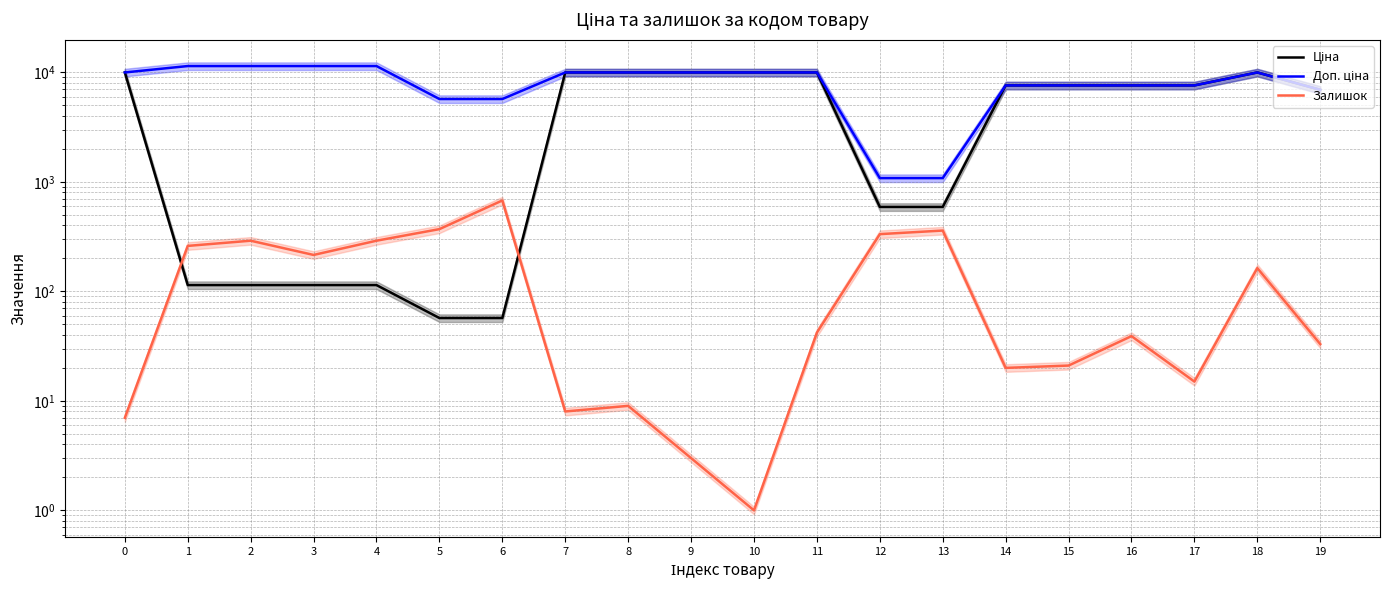

At which category does the chart reach its minimum across all series?

10